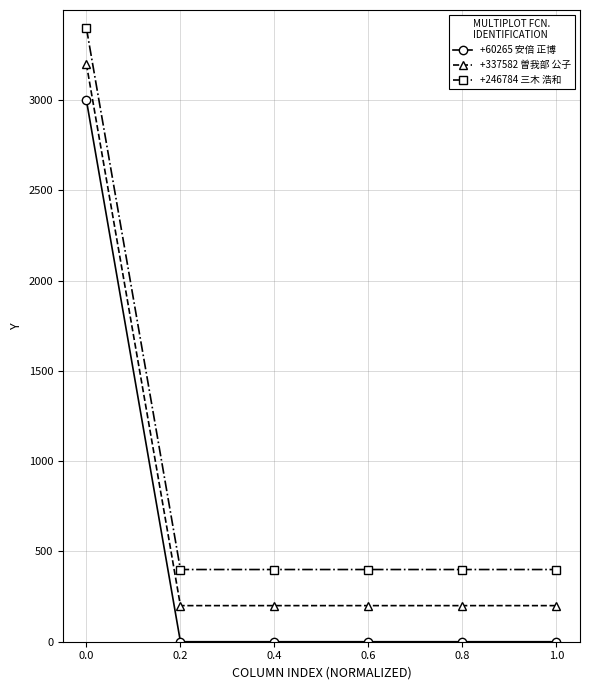

Is the value of +337582 曽我部 公子 at 0.0 greater than the value of +60265 安倍 正博 at 0.8?

Yes